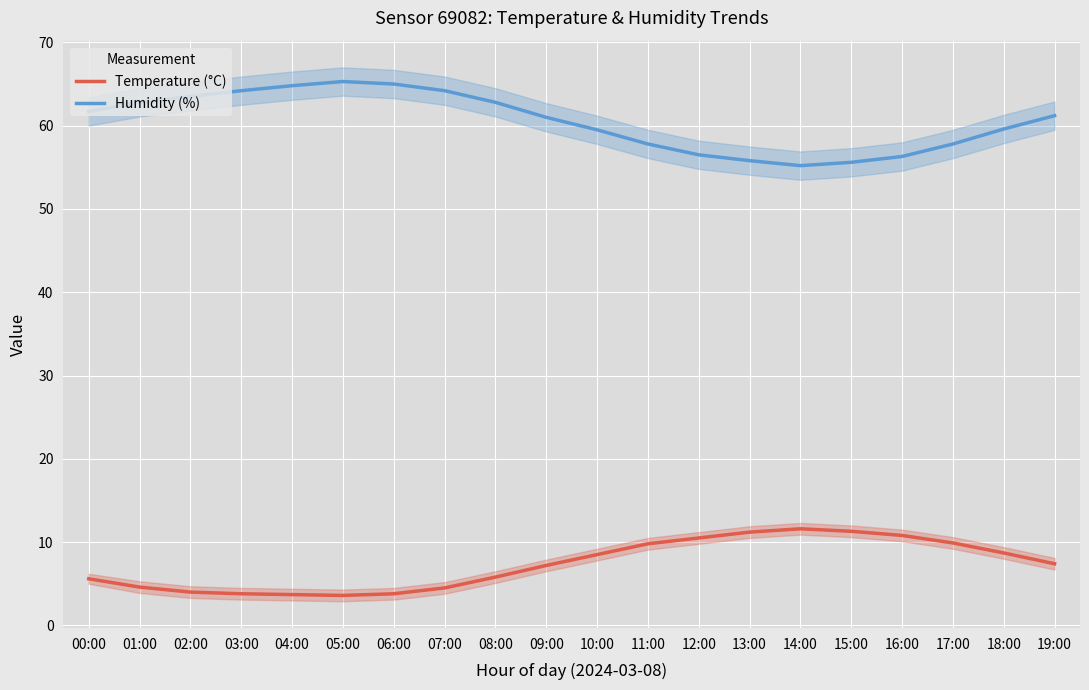

Where is the first local minimum for Humidity (%)?

14:00